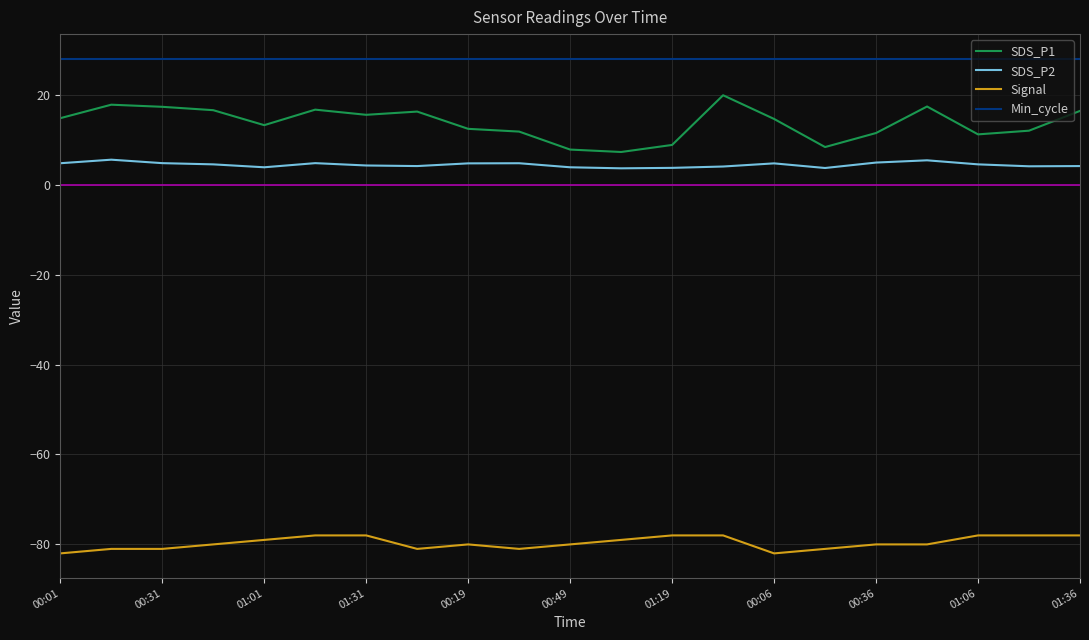

True or false: SDS_P1 and Min_cycle intersect in this chart.

False